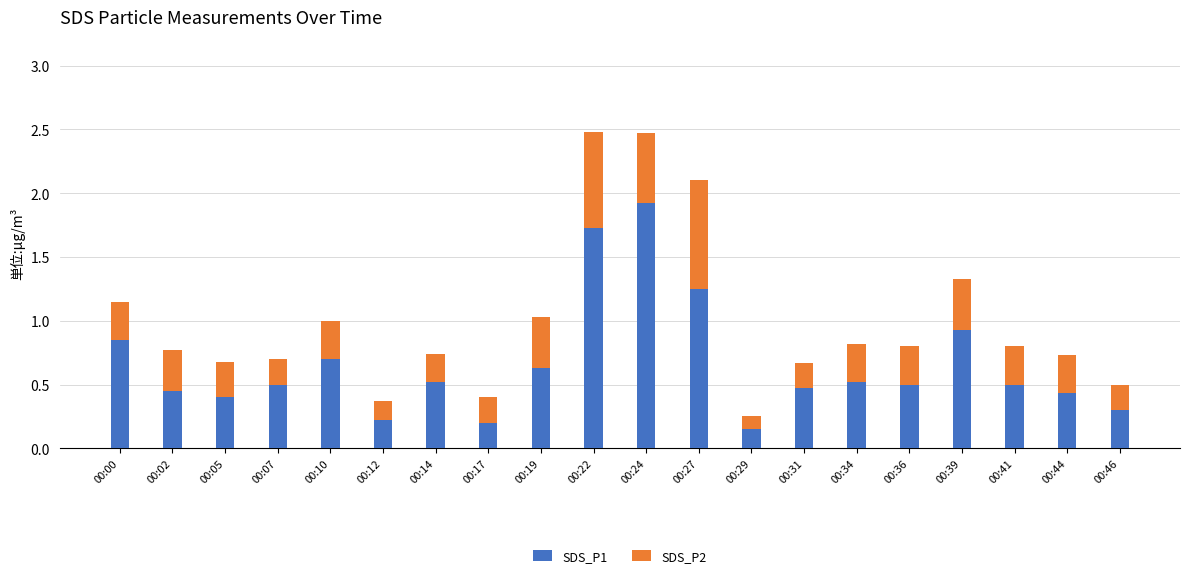

What is the sum of the SDS_P1 values at 00:29 and 00:12?

0.4